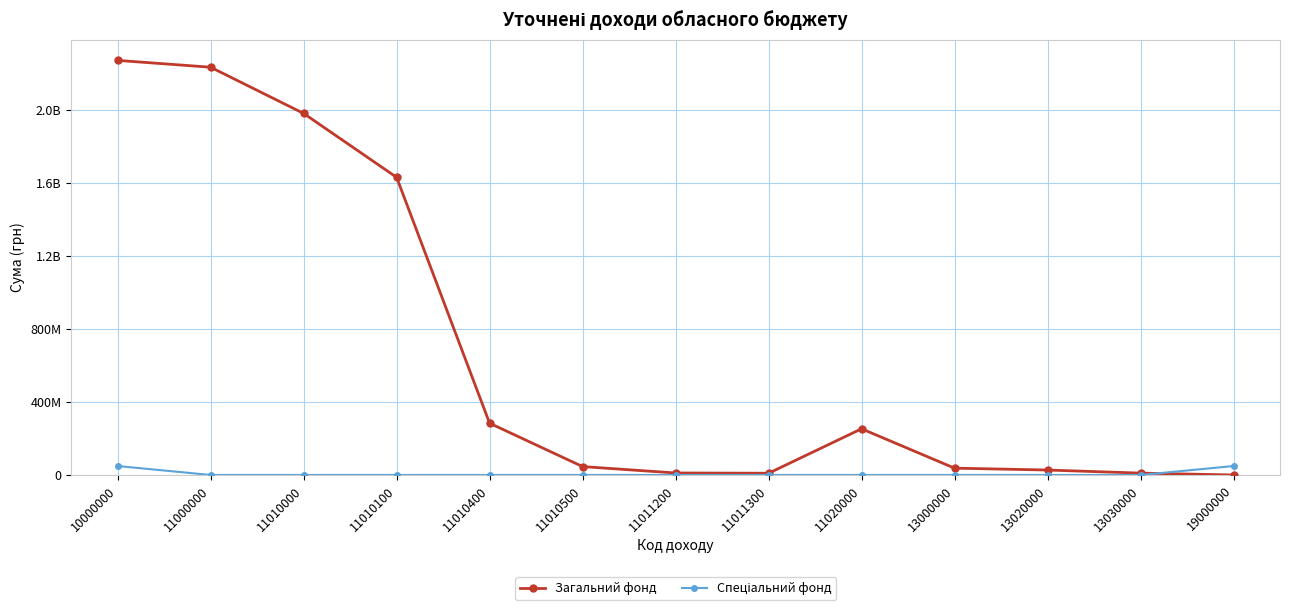

Does the chart have visible grid lines?

Yes